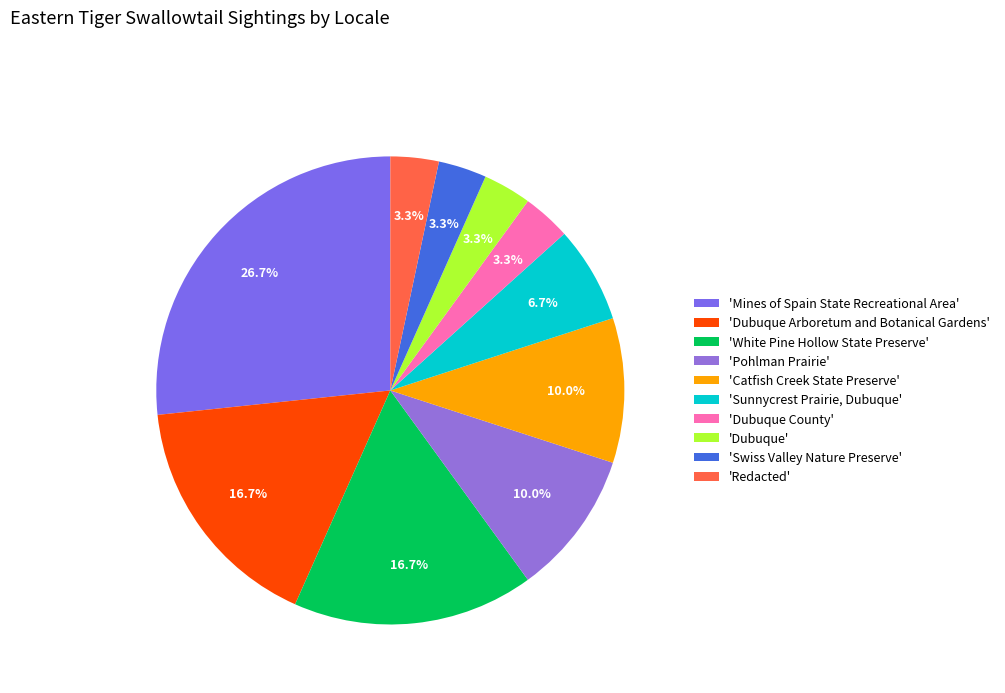

How many segments does this pie chart have?

10